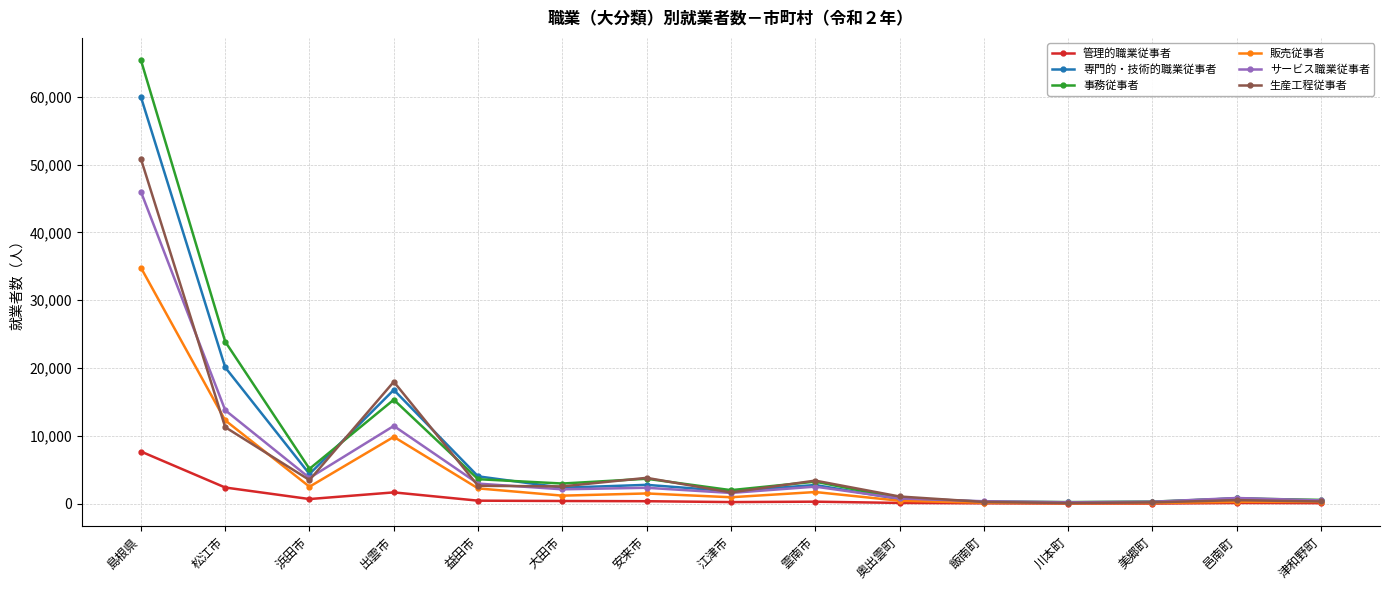

What is the total value across all series at 島根県?

264702